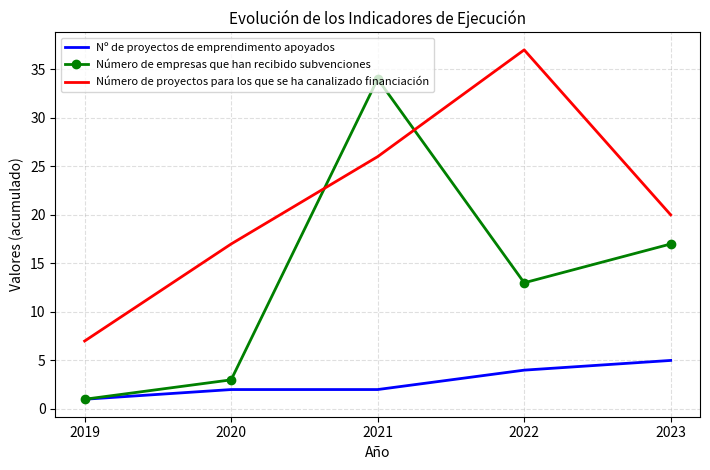

Reading left to right, list all the values displayed in this chart.

Nº de proyectos de emprendimento apoyados: 2019=1	2020=2	2021=2	2022=4	2023=5
Número de empresas que han recibido subvenciones: 2019=1	2020=3	2021=34	2022=13	2023=17
Número de proyectos para los que se ha canalizado financiación: 2019=7	2020=17	2021=26	2022=37	2023=20